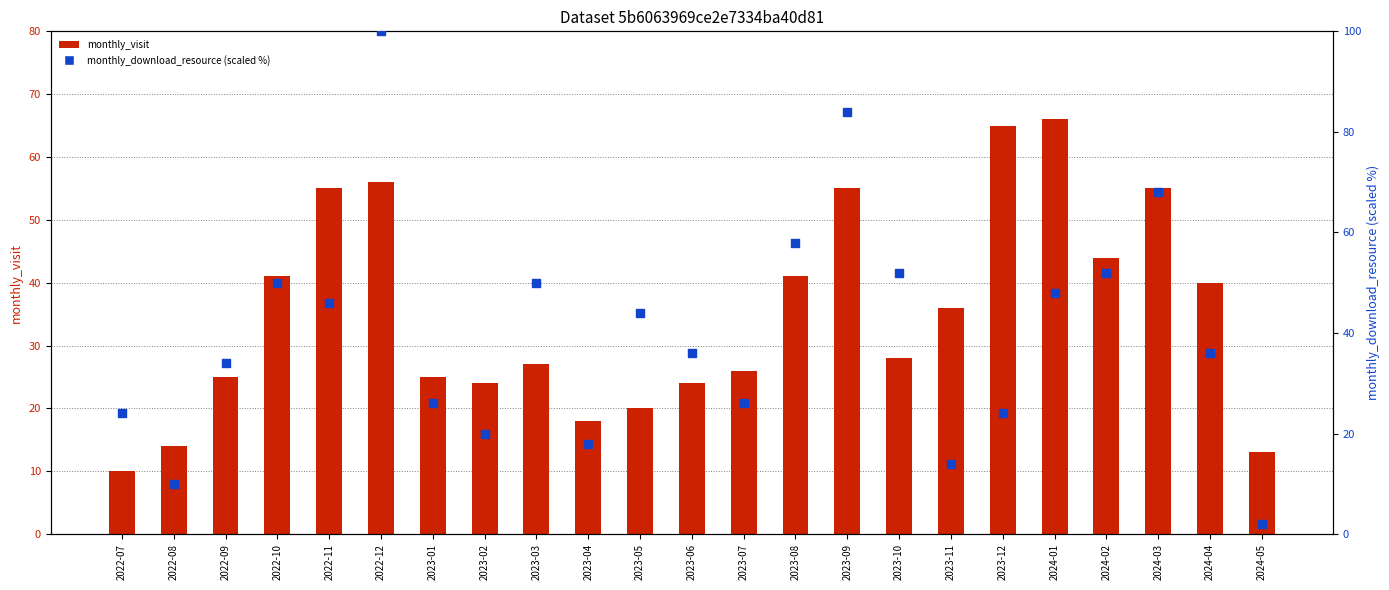

At which category is the sum across all series the highest?

2022-12